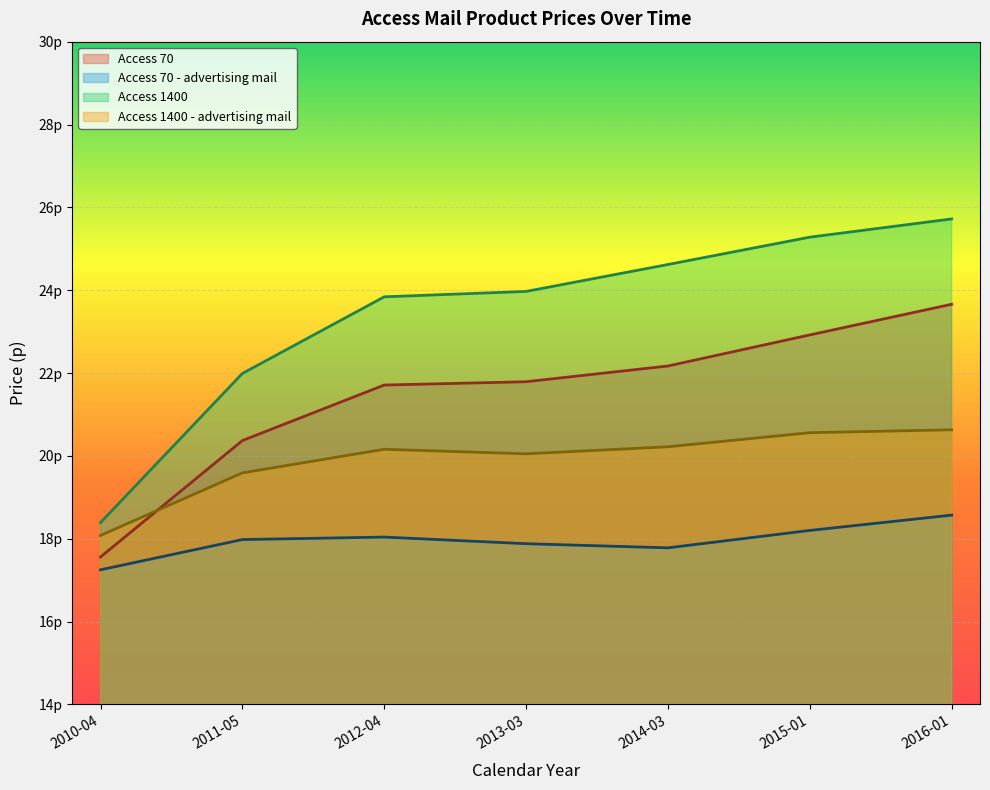

Reading left to right, what are all the values shown in this chart?

Access 70: 17.6	20.4	21.7	21.8	22.2	22.9	23.7
Access 70 - advertising mail: 17.2	18.0	18.0	17.9	17.8	18.2	18.6
Access 1400: 18.4	22.0	23.8	24.0	24.6	25.3	25.7
Access 1400 - advertising mail: 18.1	19.6	20.2	20.1	20.2	20.6	20.6